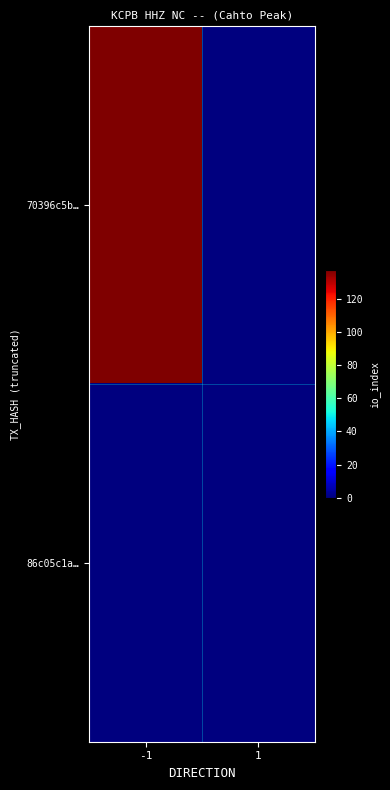

Reading left to right, list all the values displayed in this chart.

70396c5b…: -1=137	1=0
86c05c1a…: -1=0	1=0